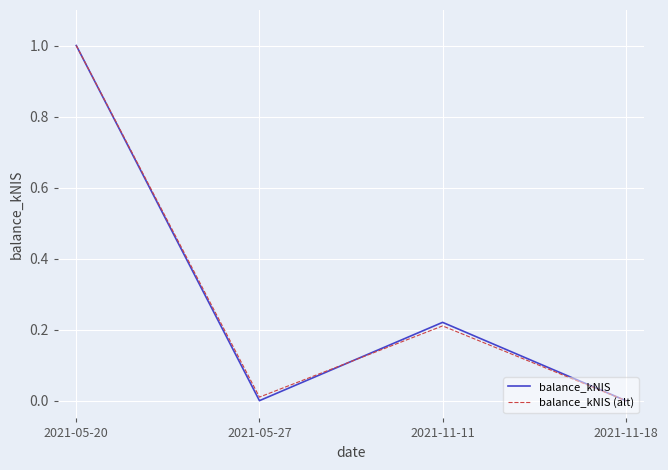

In balance_kNIS (alt), how many points are higher than both neighbors (excluding endpoints)?

1